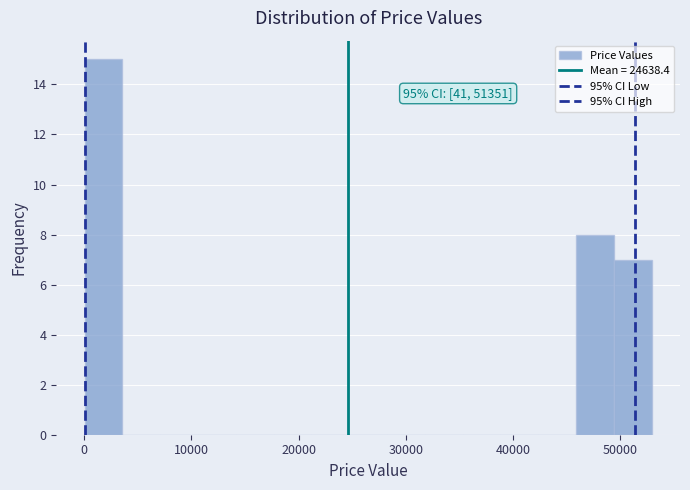

Around what value on the x-axis is the tallest bar? Give the approximate position of its centre, as read against the axis.

2000